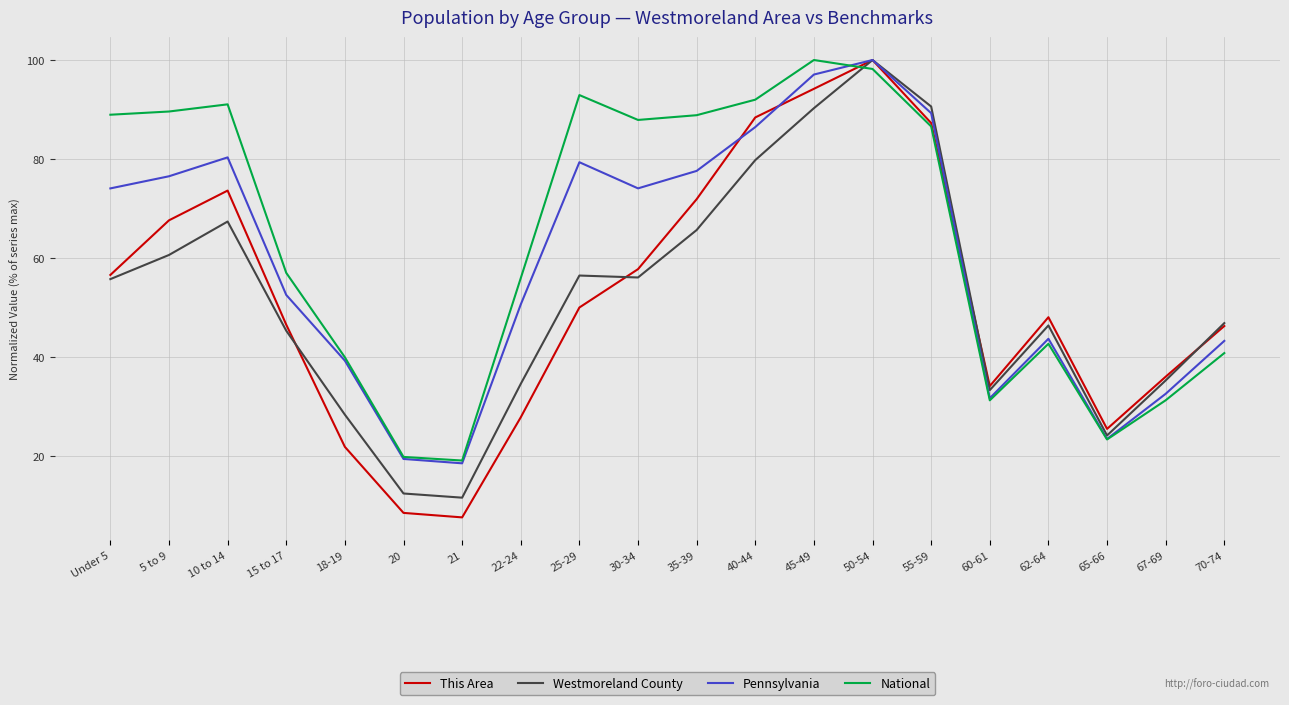

How many values in the This Area series are below 50?

10